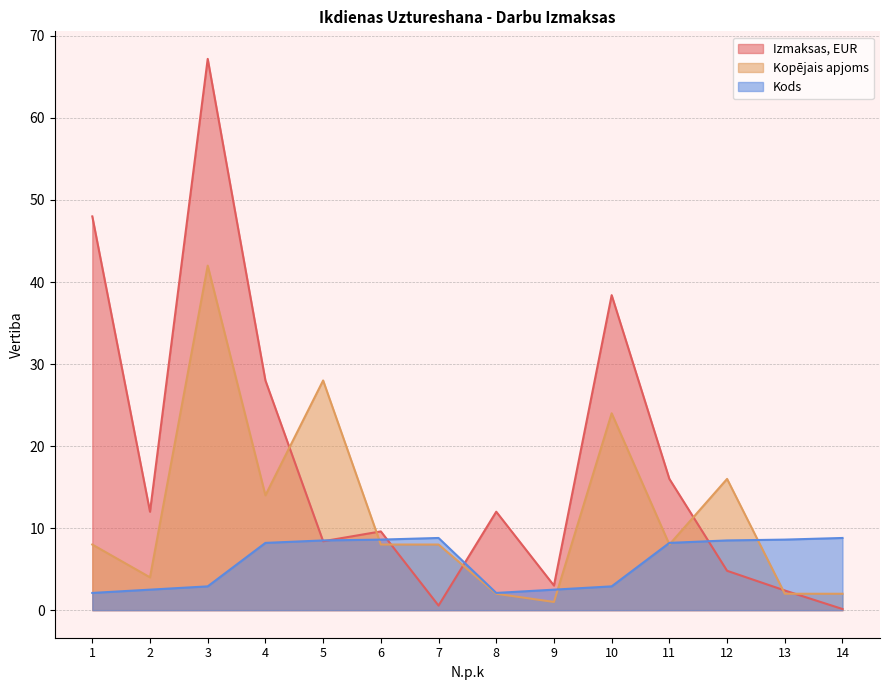

In Izmaksas, EUR, how many points are higher than both neighbors (excluding endpoints)?

4